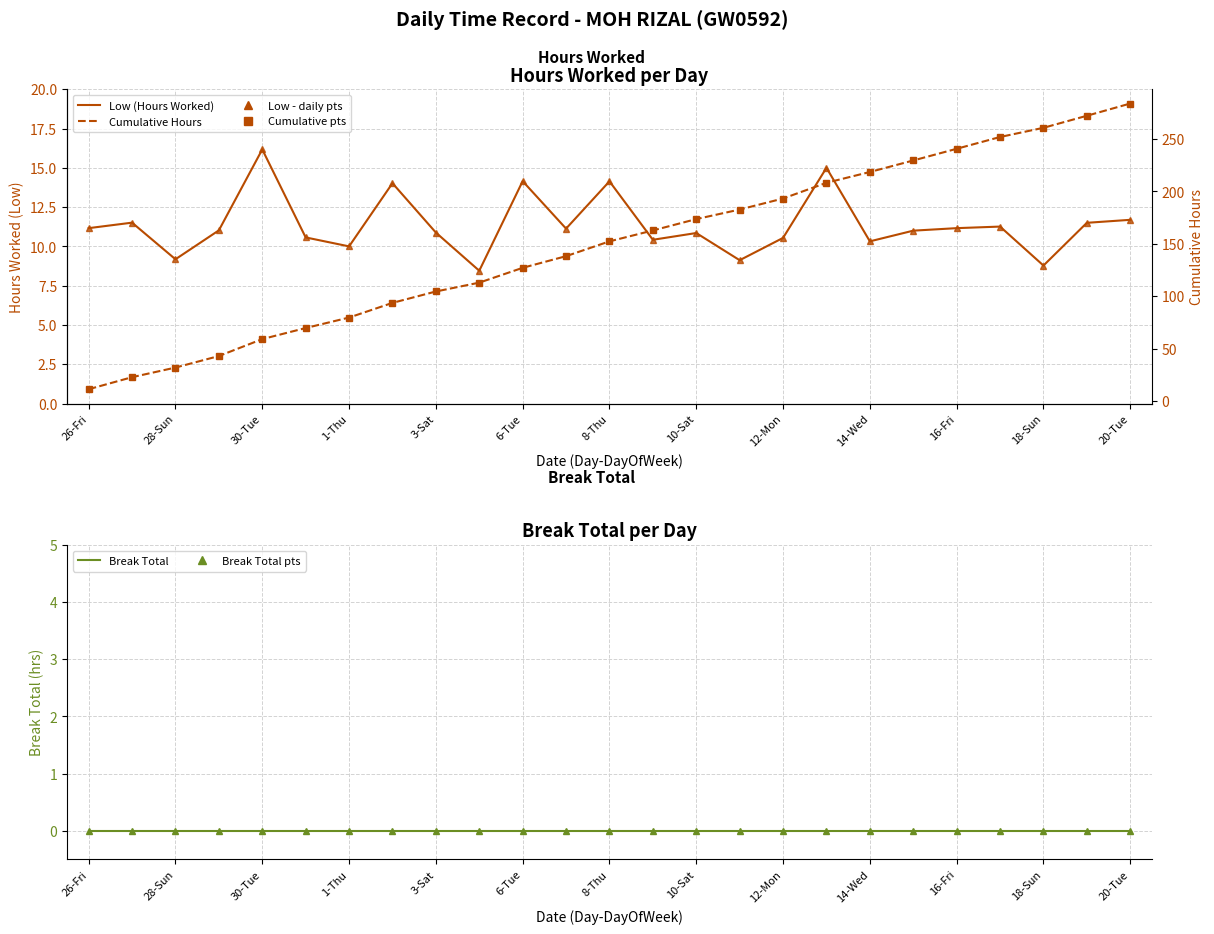

True or false: Break Total - markers and Cumulative - markers intersect in this chart.

False